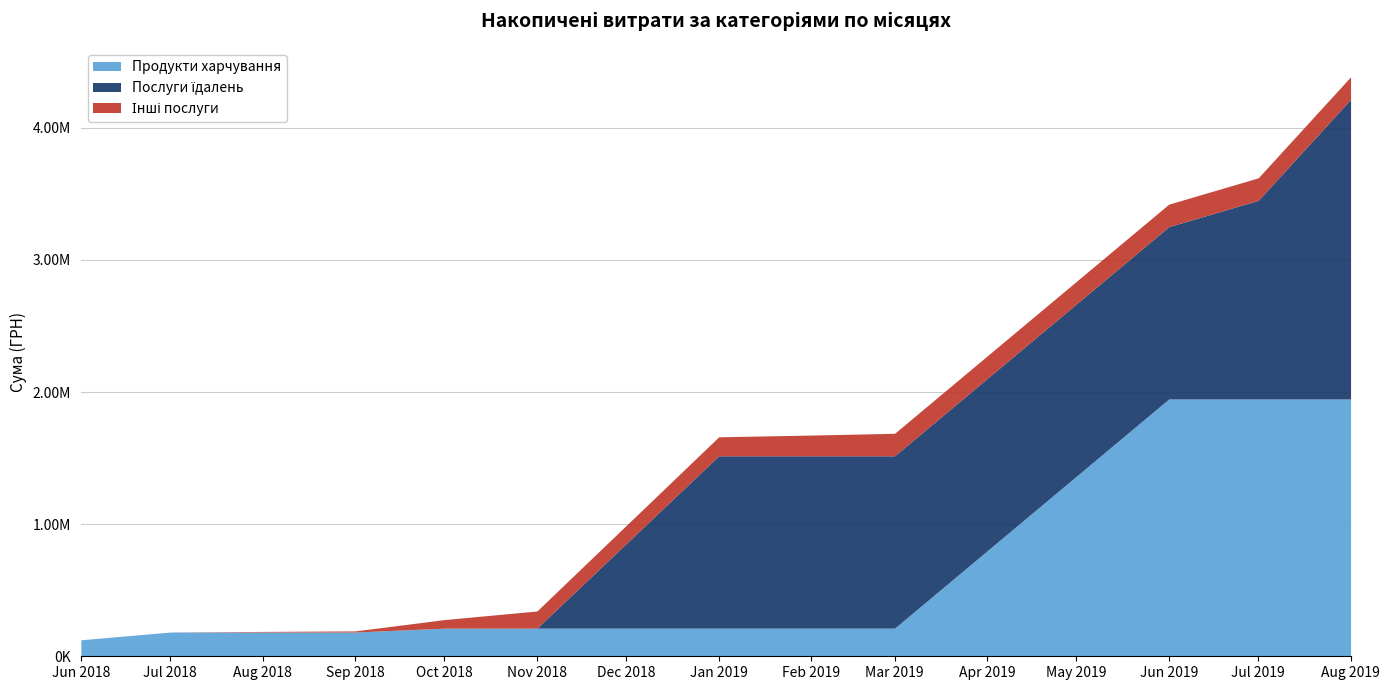

Does the chart have visible grid lines?

Yes